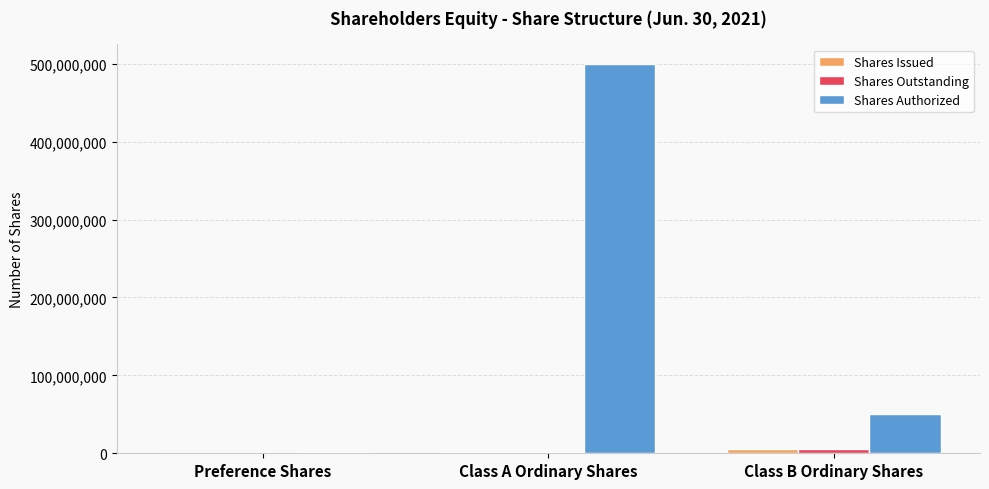

What is the maximum value shown in the chart?

500000000